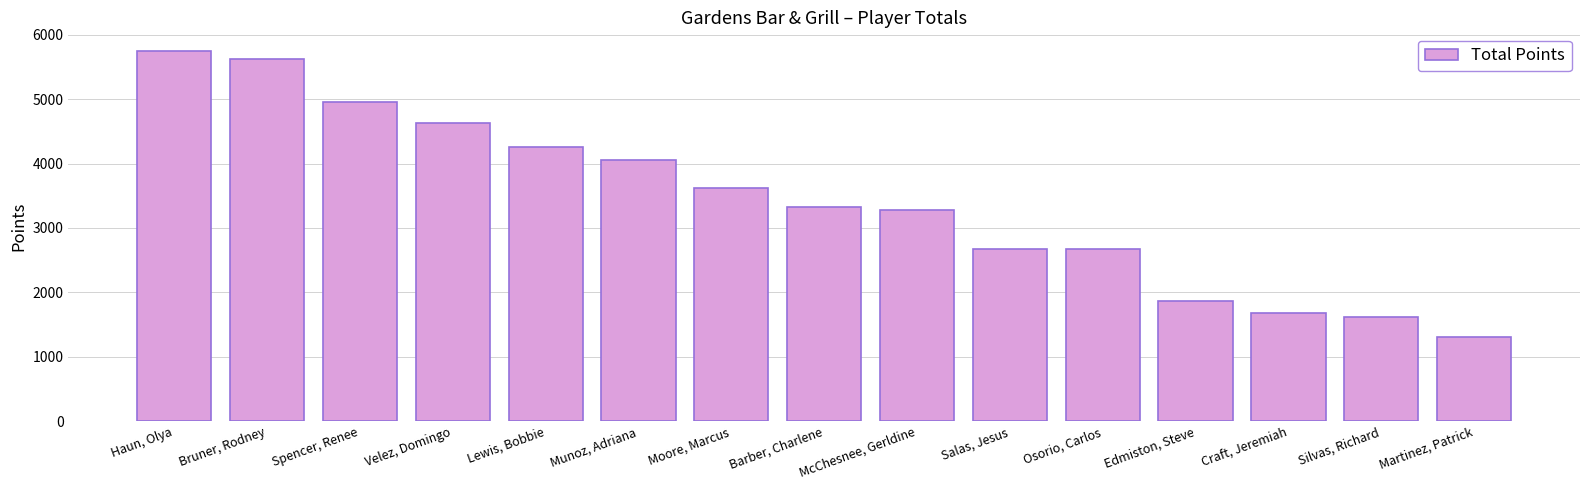

Between Velez, Domingo and Munoz, Adriana, which is larger?

Velez, Domingo